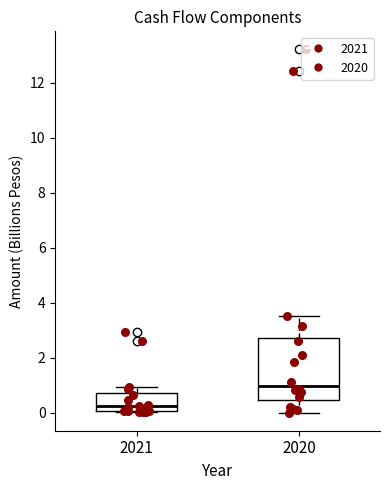

Comparing the boxes themselves (not the whiskers), which one is the tallest?

2020